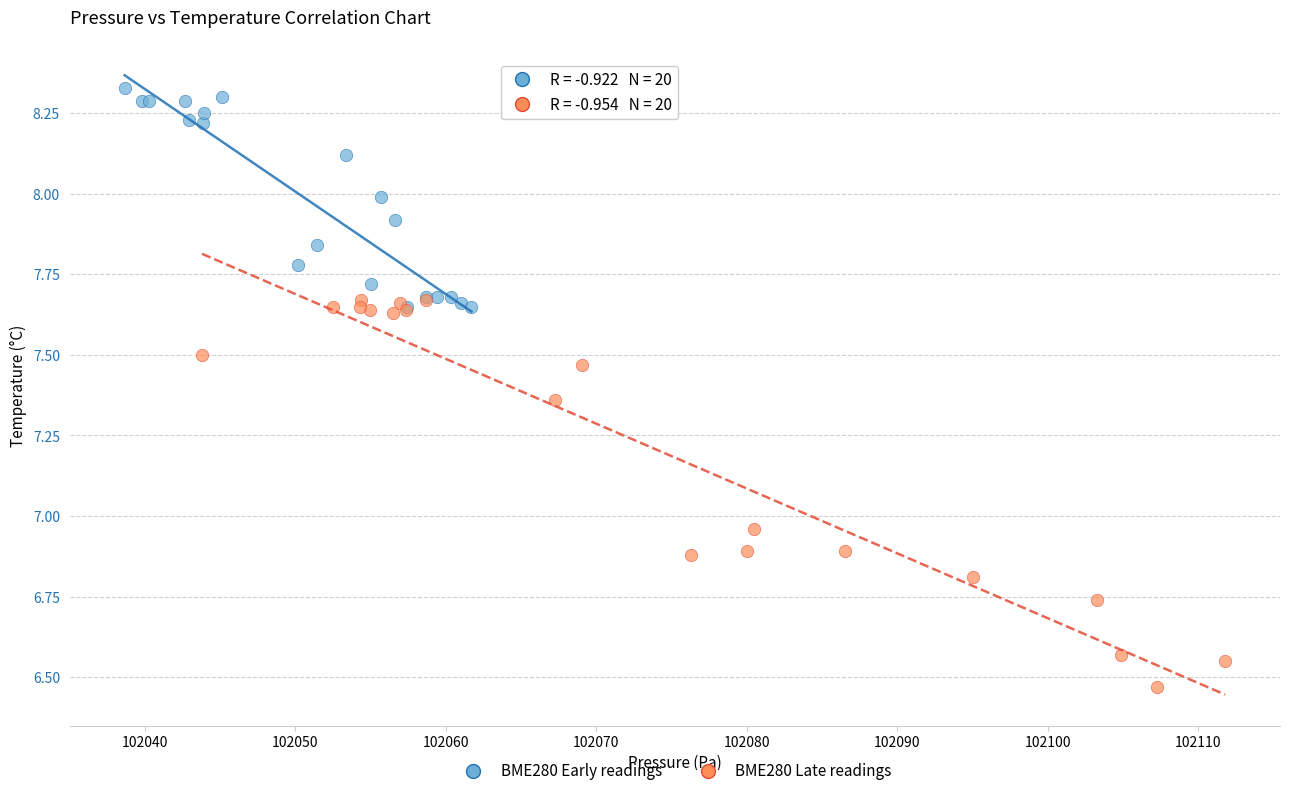

Which series contains the highest Y value?

BME280 Early readings